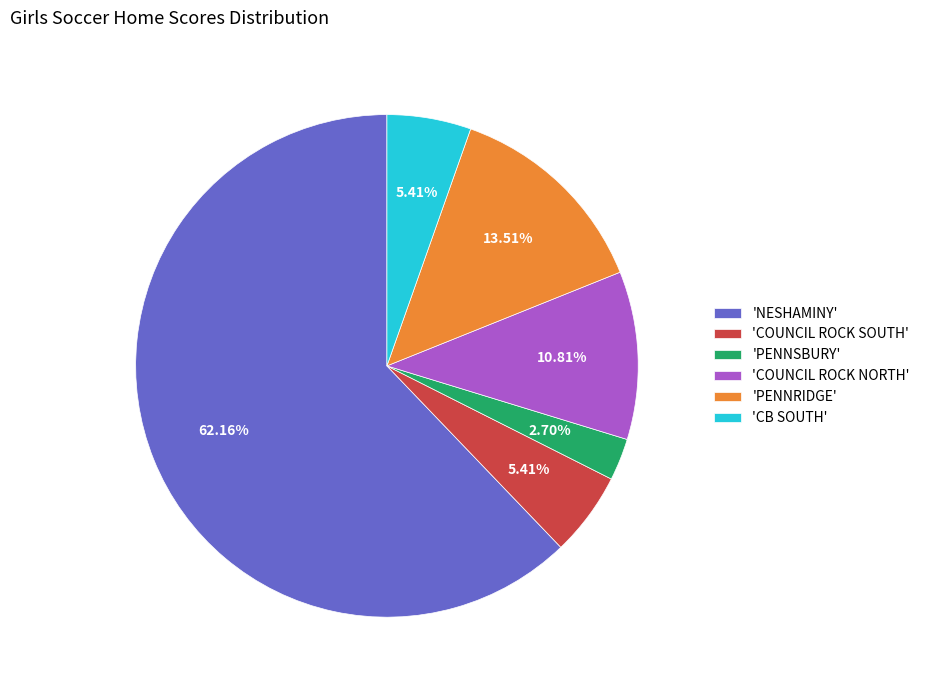

Do 'CB SOUTH' and 'PENNSBURY' together represent more than half of the pie?

No